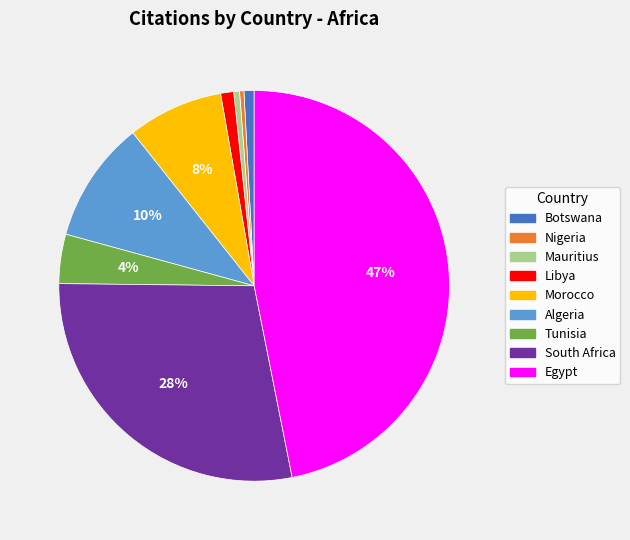

Does Morocco account for over 50% of the chart?

No